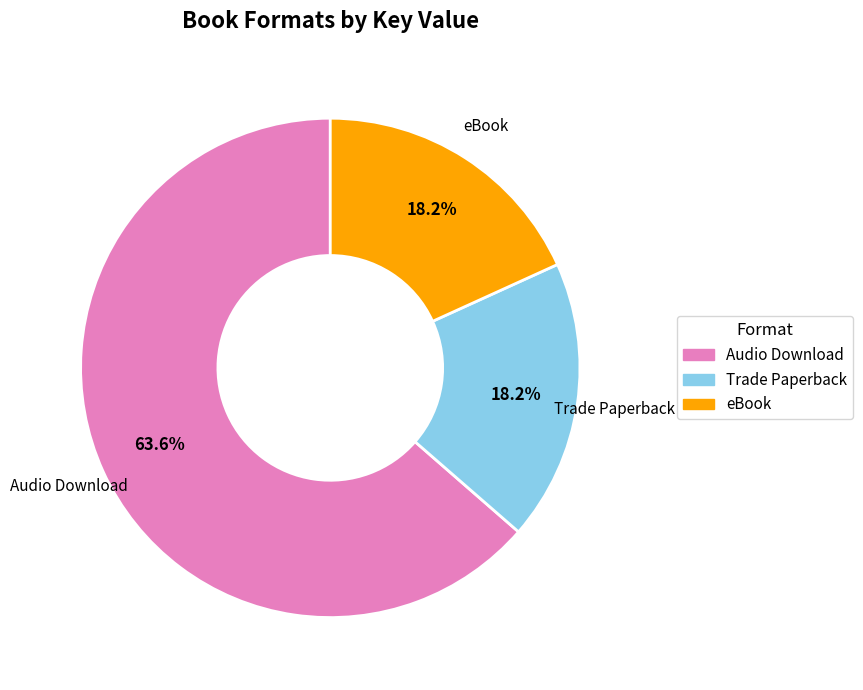

Do Trade Paperback and Audio Download together represent more than half of the pie?

Yes